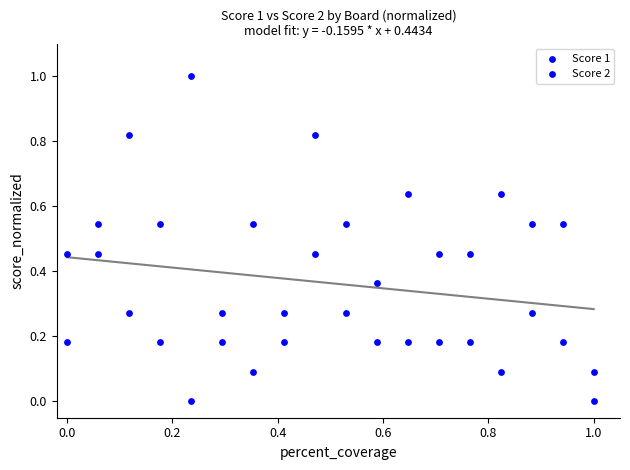

How many points are shown in the scatter plot?

36